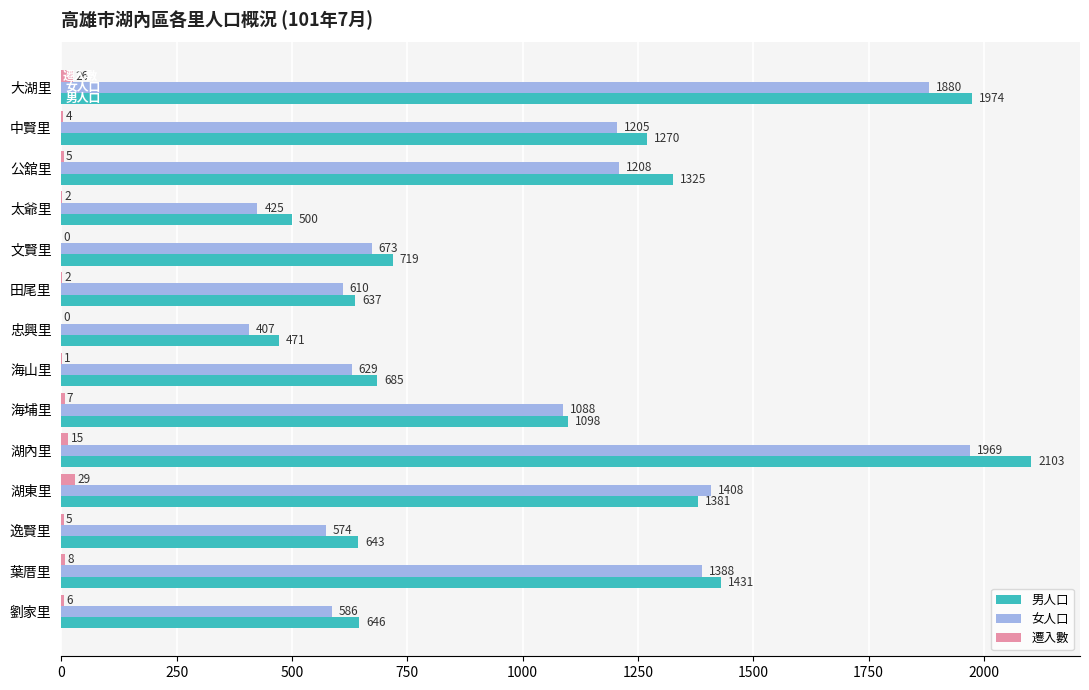

What is the sum of the 男人口 values at 田尾里 and 湖東里?

2018